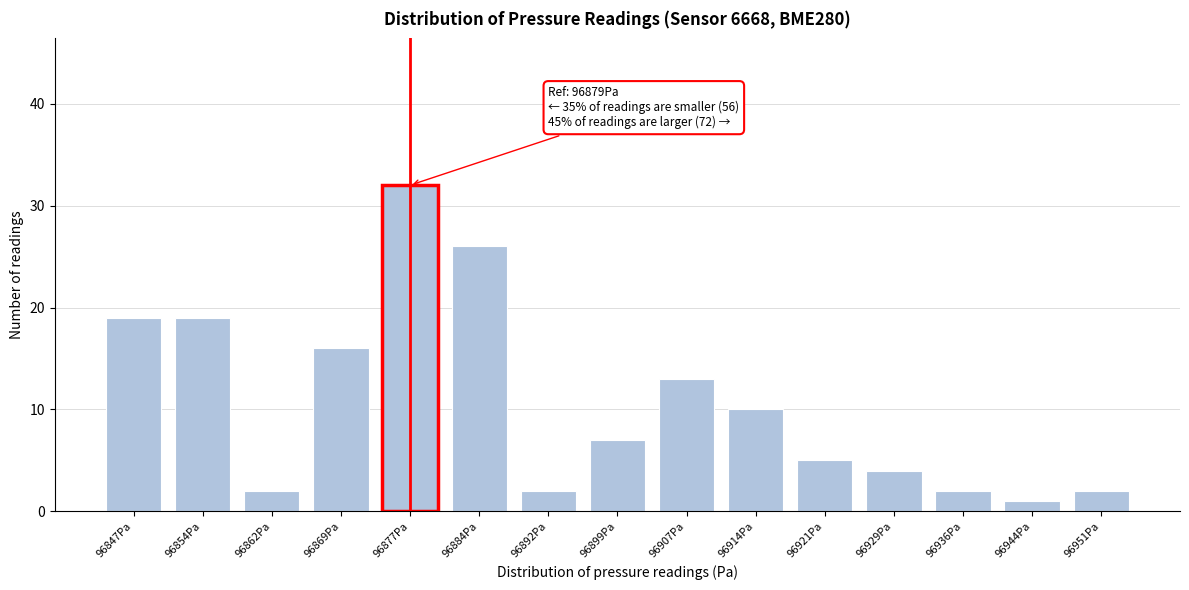

Reading left to right, extract all data points from this chart.

19	19	2	16	32	26	2	7	13	10	5	4	2	1	2